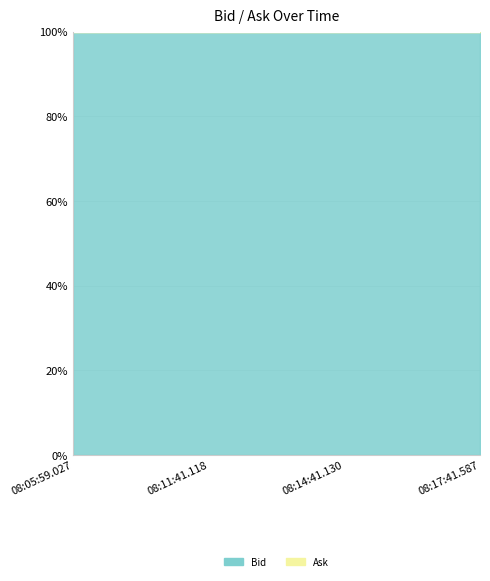

Reading left to right, what are all the values shown in this chart?

Bid: 0.3	0.3	0.3	0.3
Ask: 0.0	0.0	0.0	0.0